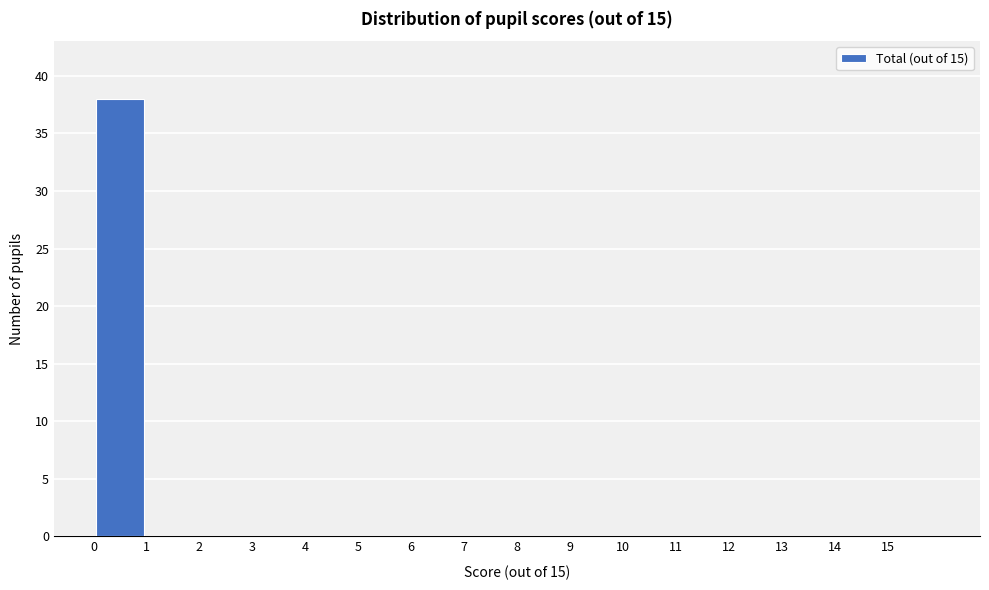

Over which range of the x-axis is the bar tallest?

0 to 1